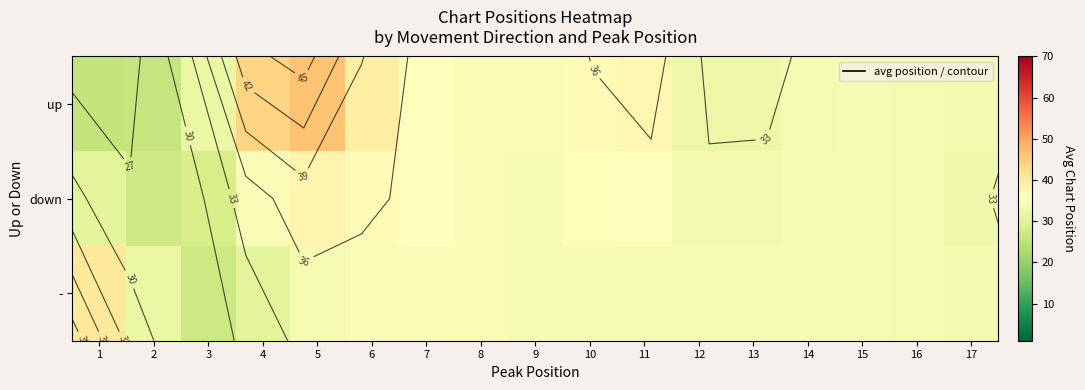

List the series in order of their peak value, lowest first.

down, -, up